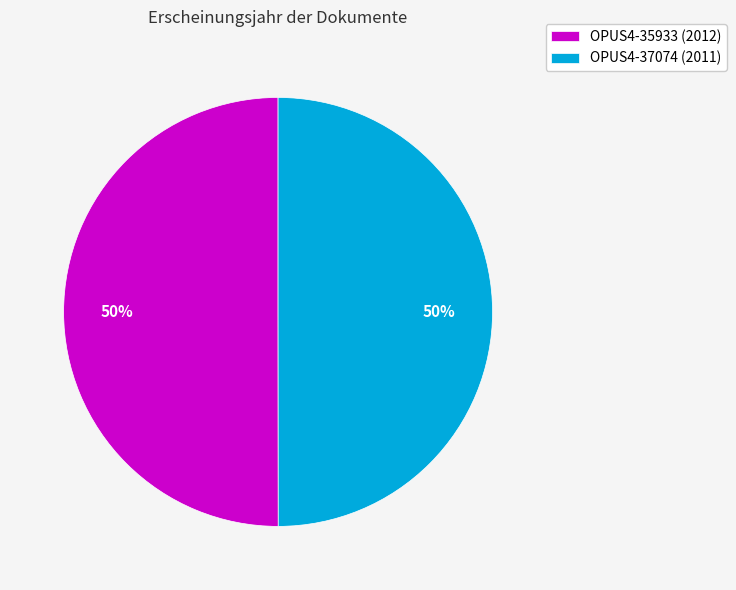

What percentage is the OPUS4-37074 (2011) slice, to the nearest percent?

50%